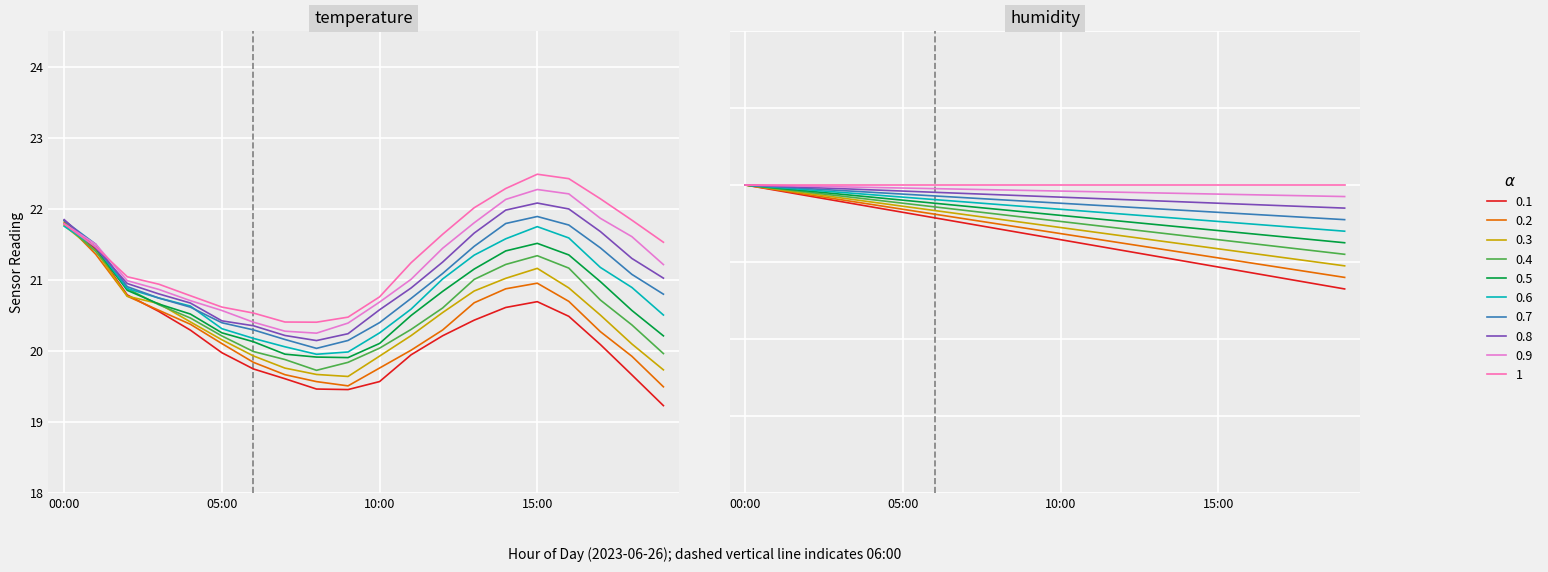

Is it true that the value at 10:00 is 14.3?

False